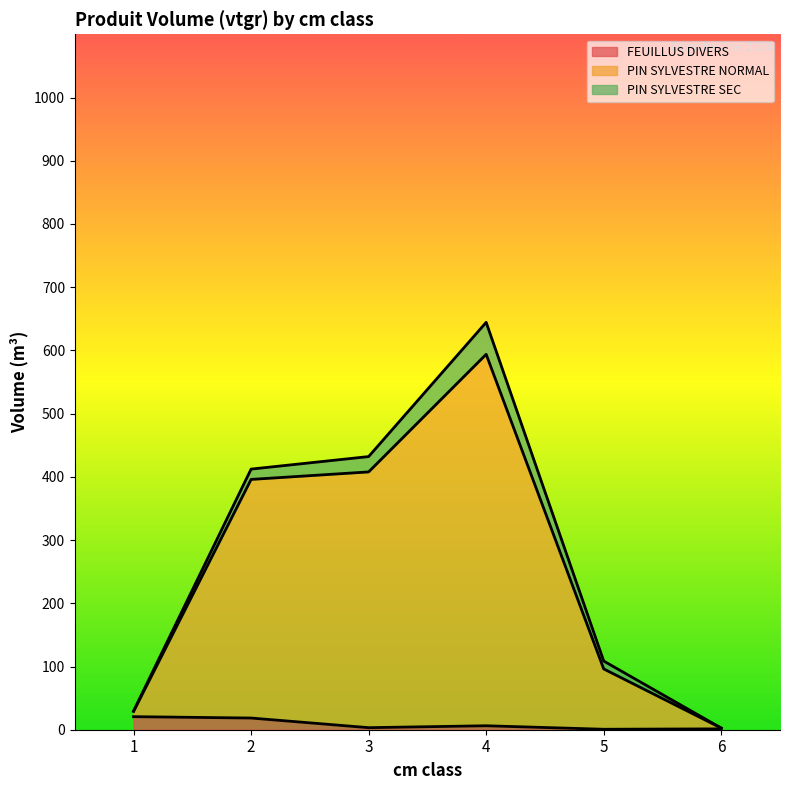

At which category is the sum across all series the highest?

4